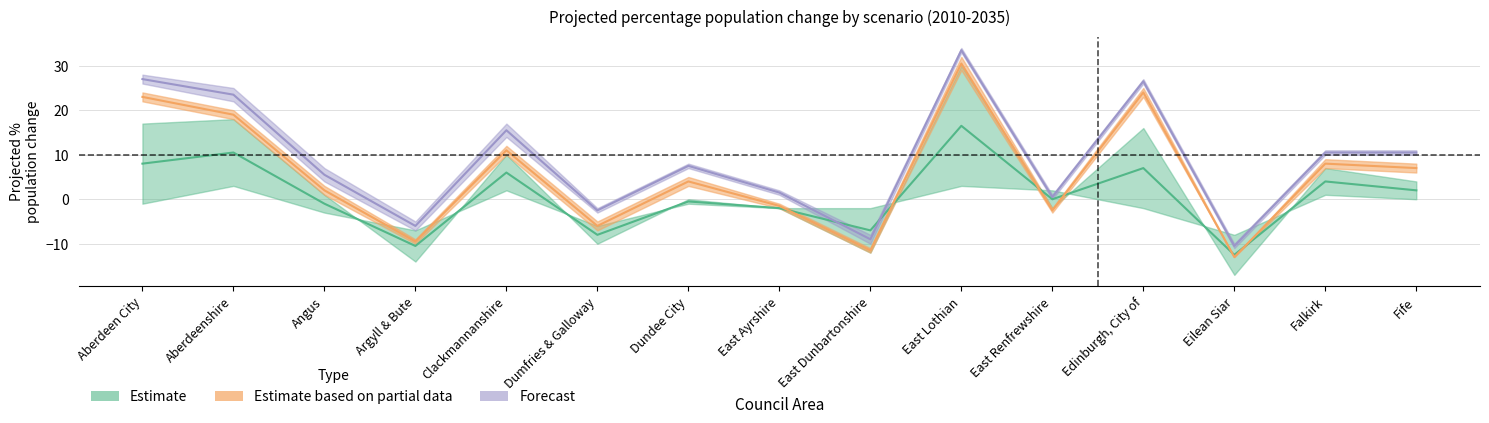

What is the value of the Low migration point at the 7th from the left?

-0.5